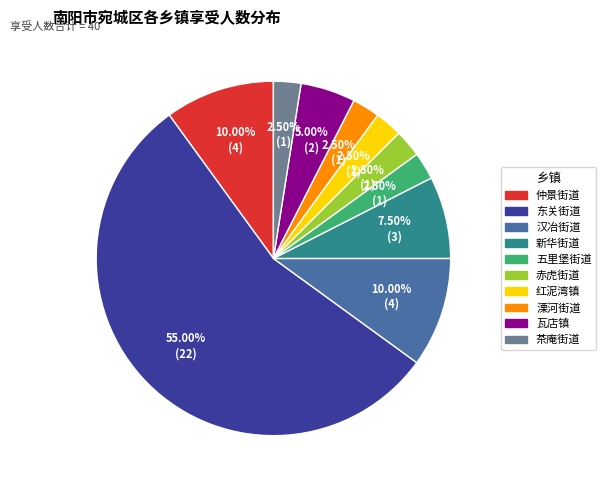

What is the majority slice?

东关街道